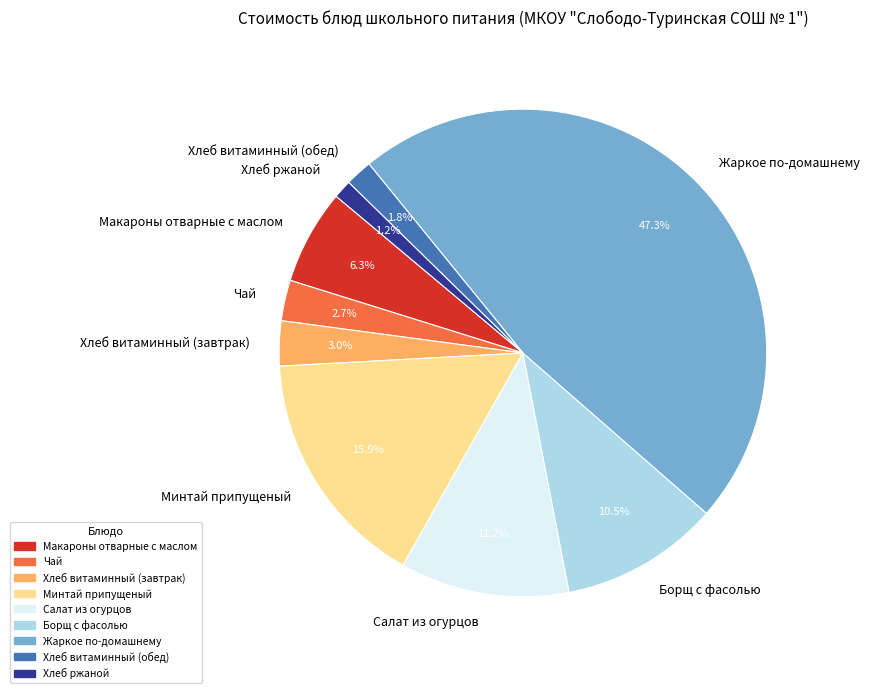

Count the number of slices in the pie.

9